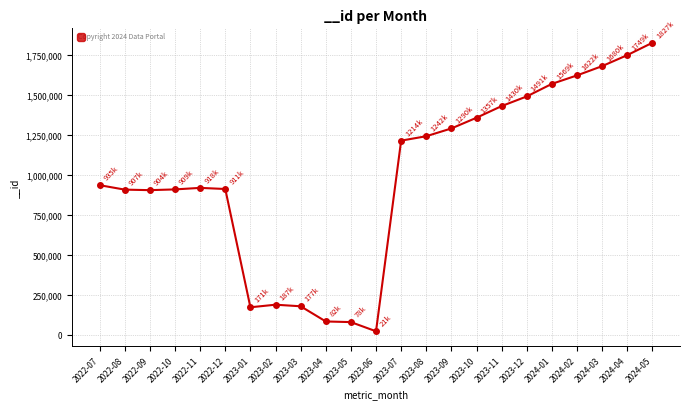

What is the sum of the values at 2022-10 and 2023-03?

1086167